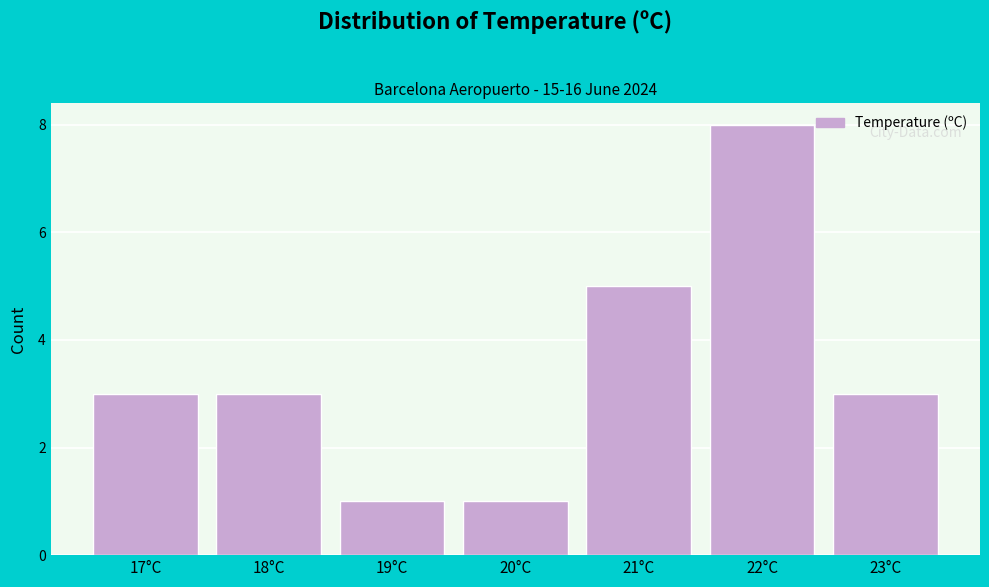

Reading left to right, extract all data points from this chart.

3	3	1	1	5	8	3